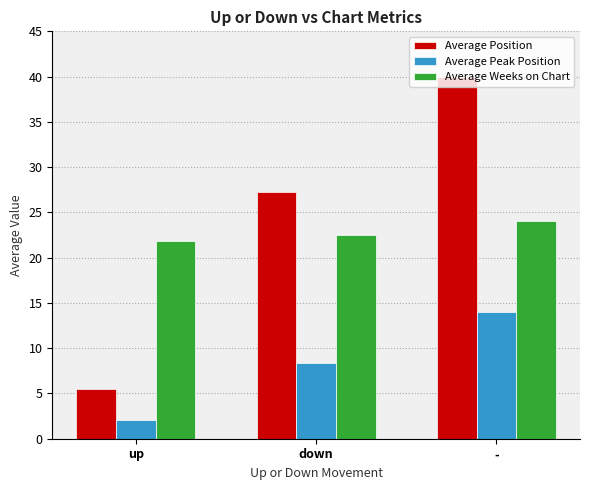

What is the sum of all Average Weeks on Chart values?

68.3